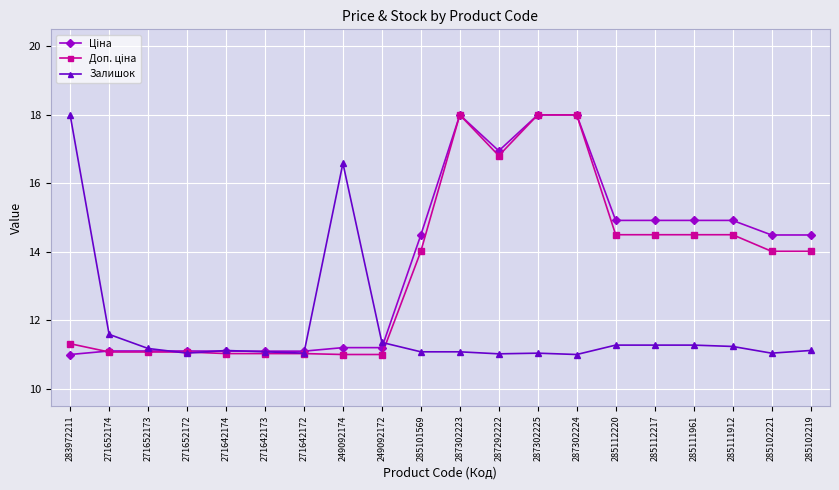

What is the total value across all series at 271652172?

33.2